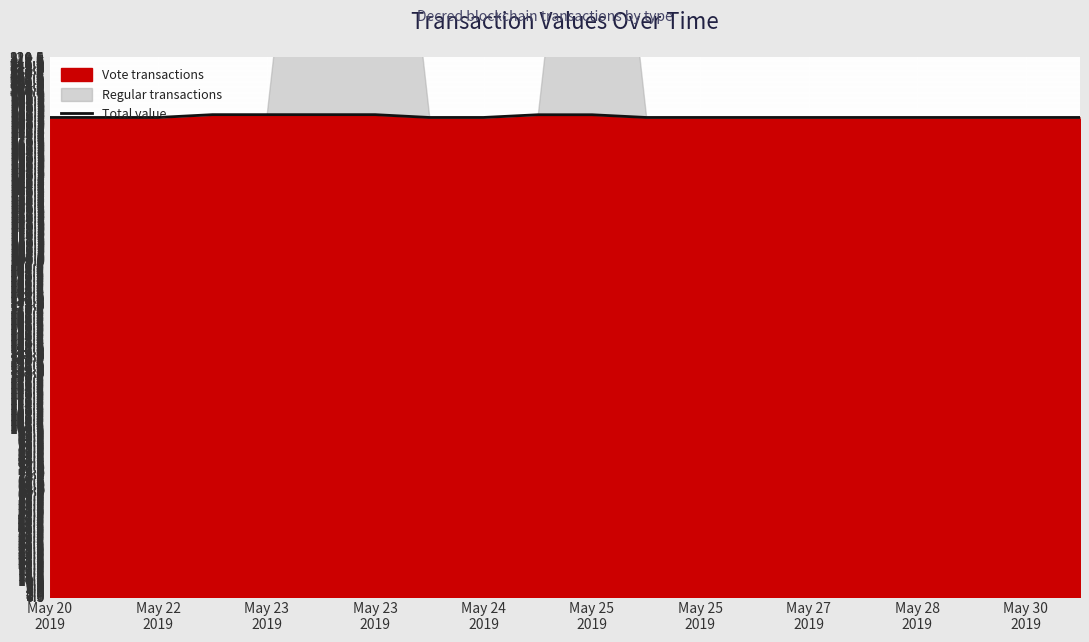

Is it true that the value at May 30 2019 is 490.1?

False